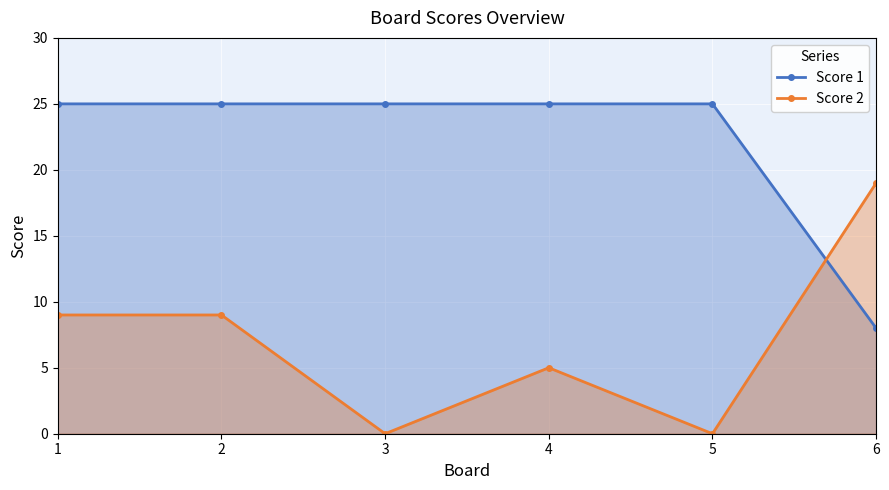

Between 1 and 4, which series saw the biggest shift?

Score 2